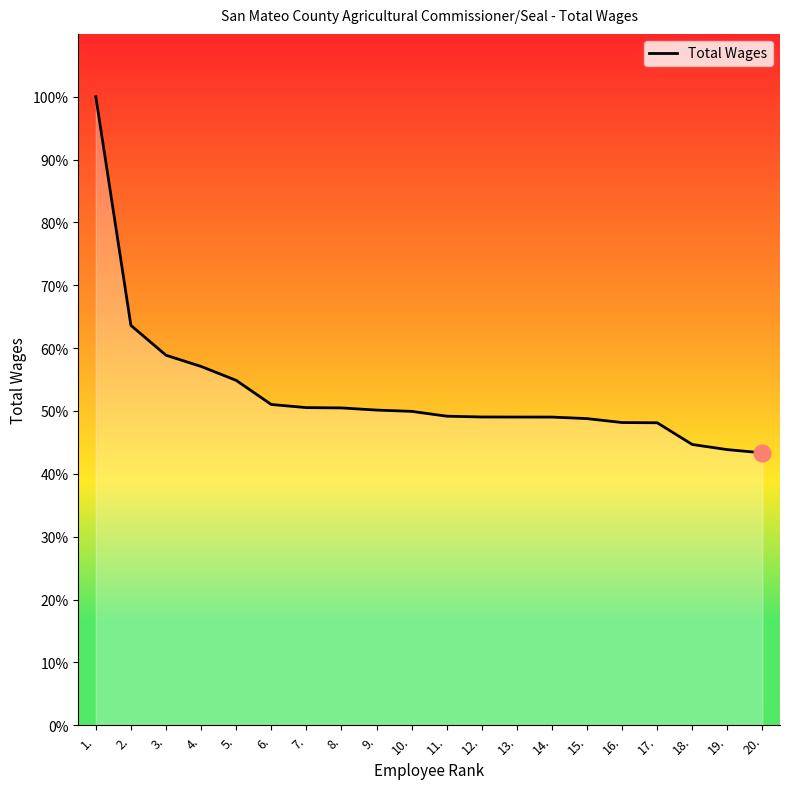

Reading left to right, extract all data points from this chart.

1.=177556	2.=112965	3.=104527	4.=101366	5.=97433	6.=90616	7.=89733	8.=89645	9.=89036	10.=88673	11.=87311	12.=87086	13.=87064	14.=87058	15.=86626	16.=85514	17.=85449	18.=79312	19.=77862	20.=76950